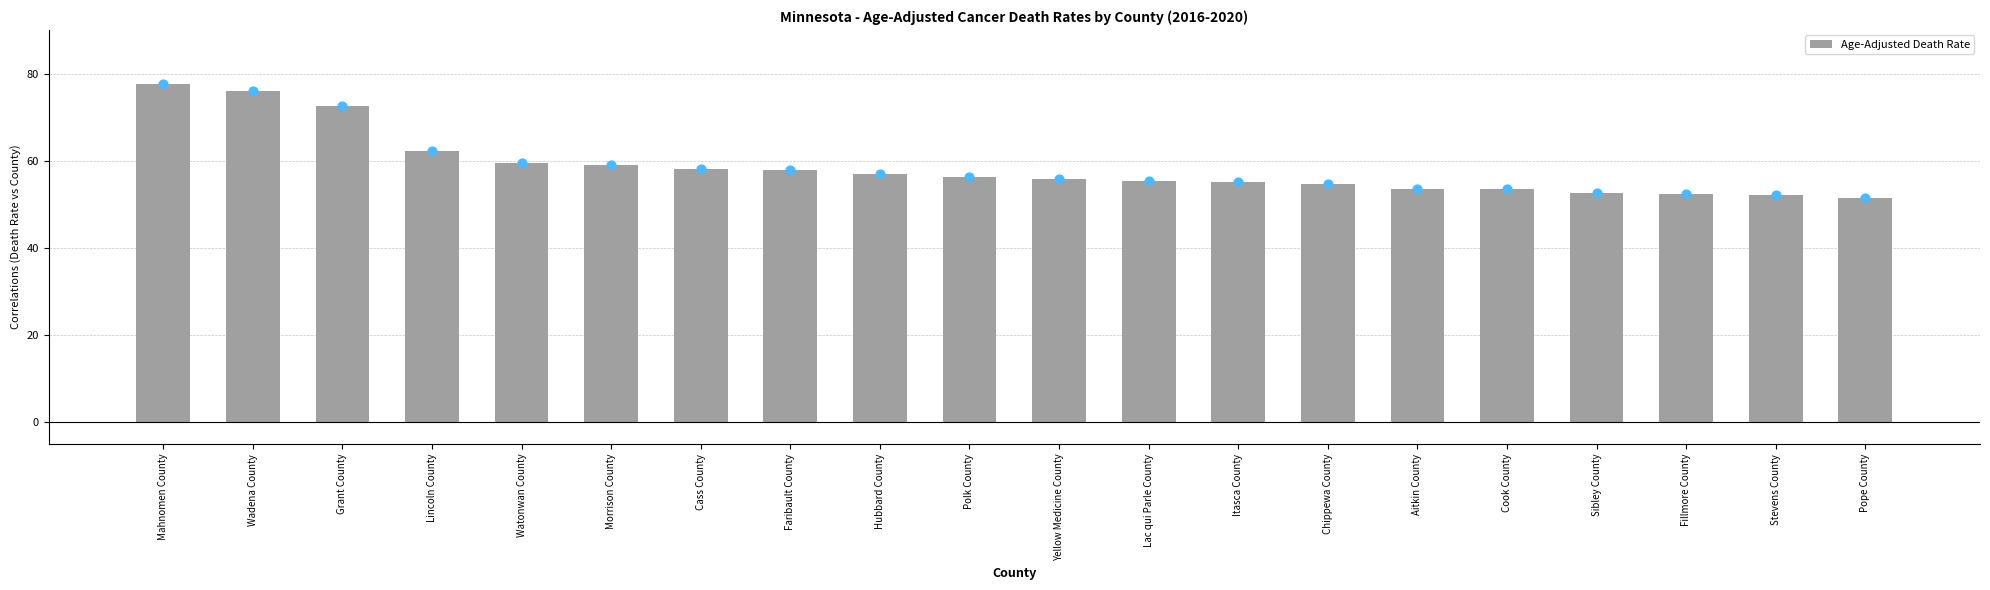

Which has a higher value, Yellow Medicine County or Polk County?

Polk County